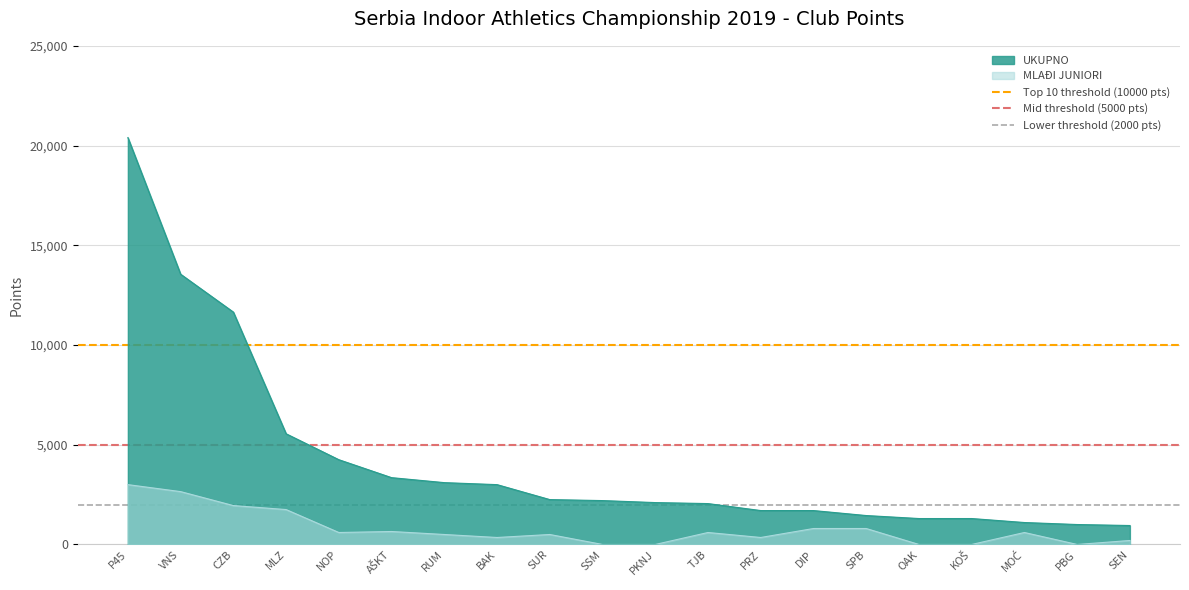

Read the Top 10 threshold (10000 pts) value at VNS.

10000